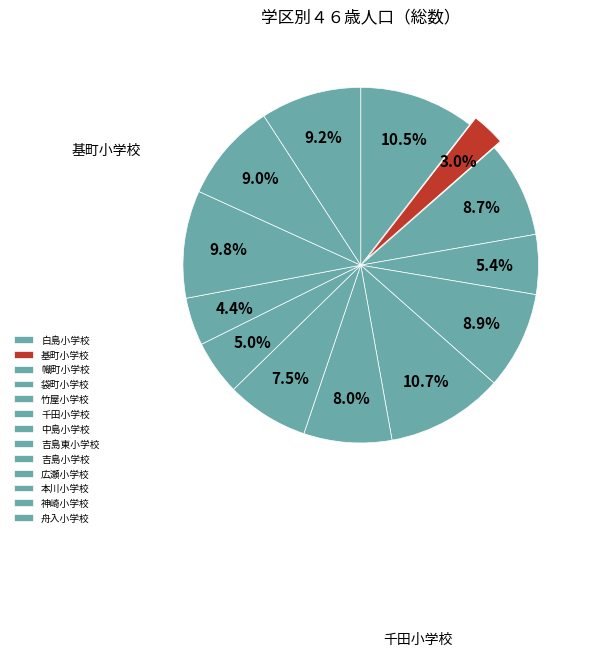

What percentage is NOT represented by 舟入小学校?

90.8%